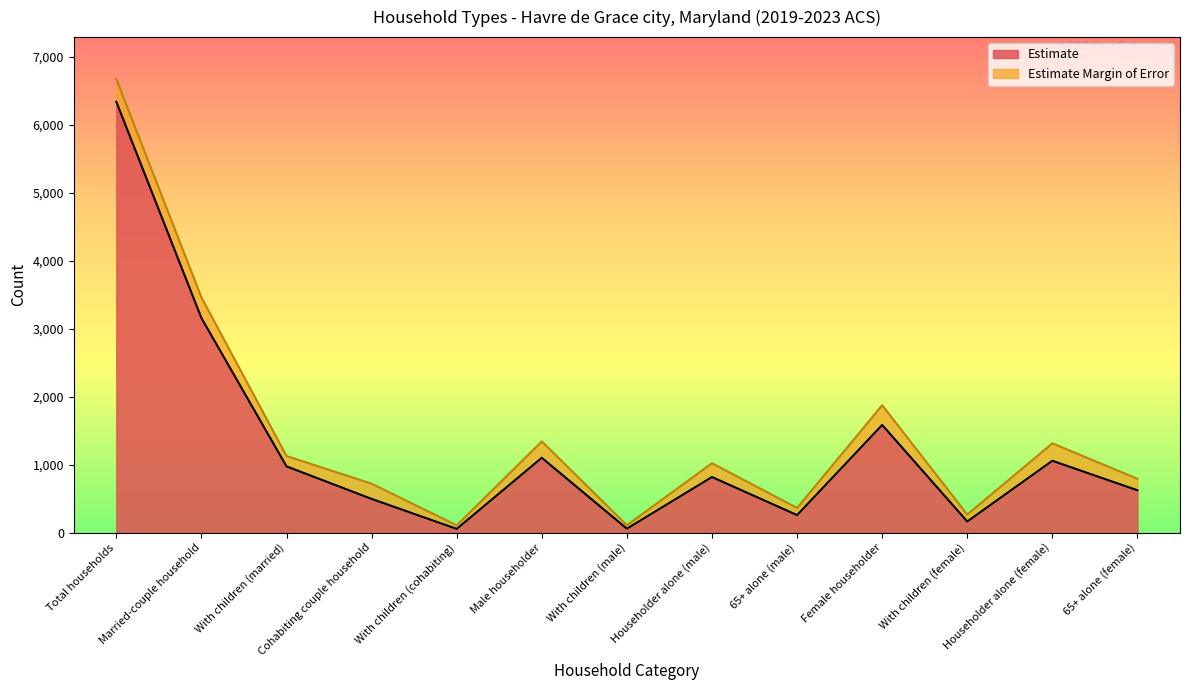

List the labels in order of value, smallest first.

With children (cohabiting), With children (male), With children (female), 65+ alone (male), Cohabiting couple household, 65+ alone (female), Householder alone (male), With children (married), Householder alone (female), Male householder, Female householder, Married-couple household, Total households